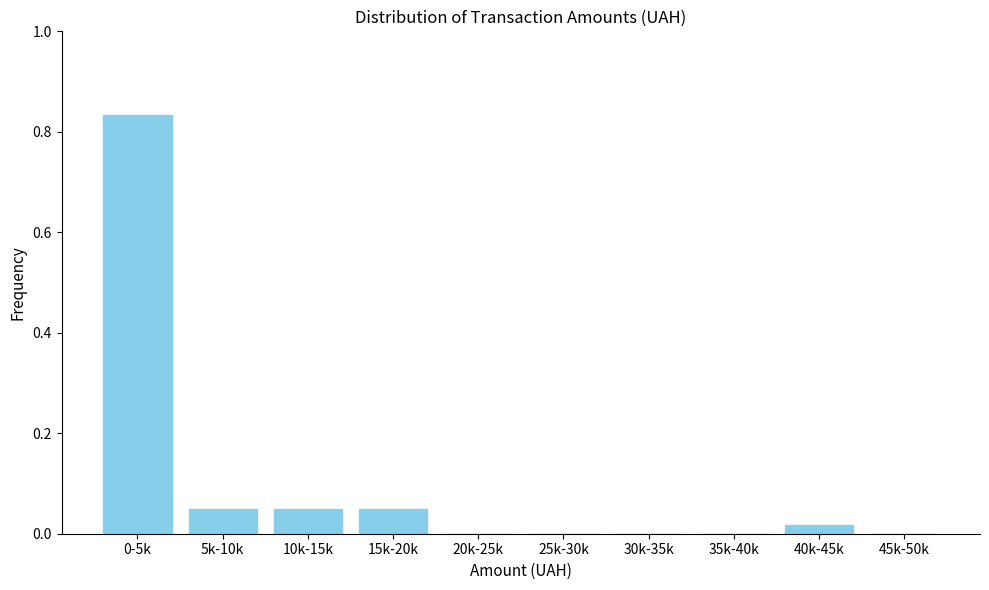

The value at 30k-35k is 0.6. True or false?

False